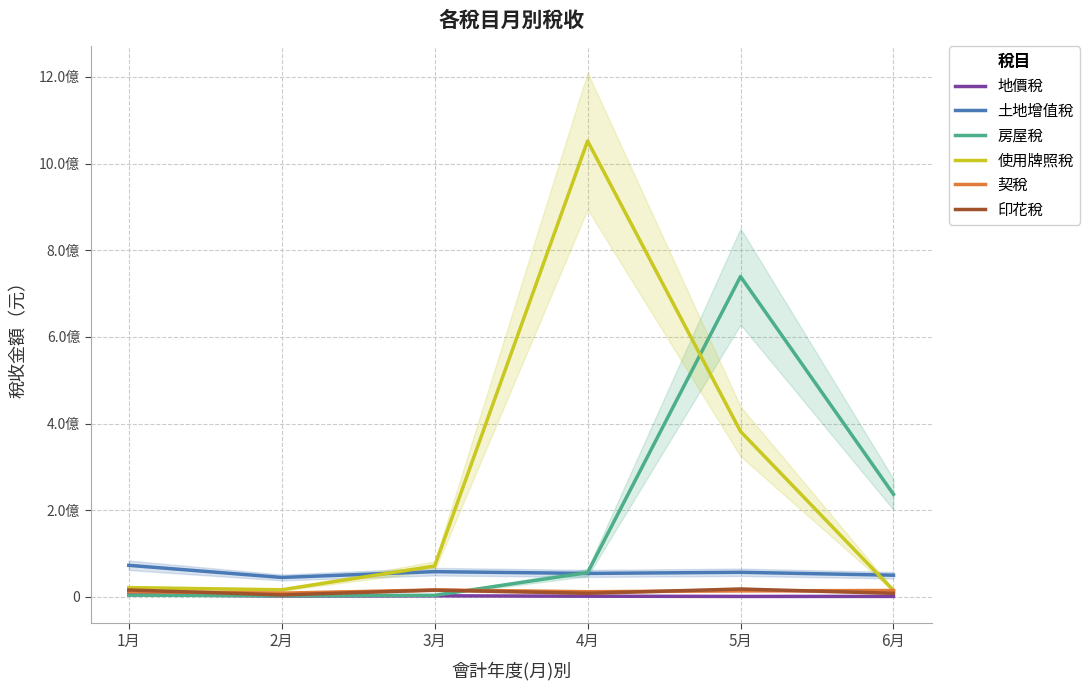

At which category is the sum across all series the highest?

5月